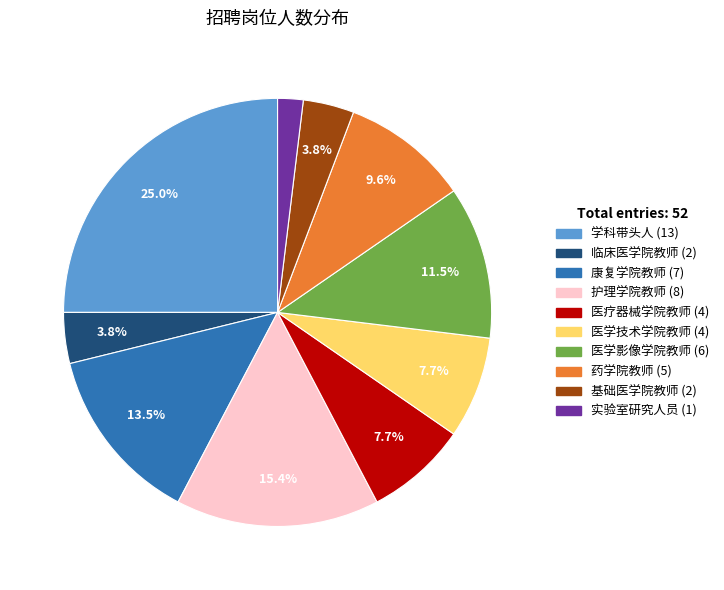

Approximately how many times larger is the value at 医学影像学院教师 compared to 学科带头人?

0.5